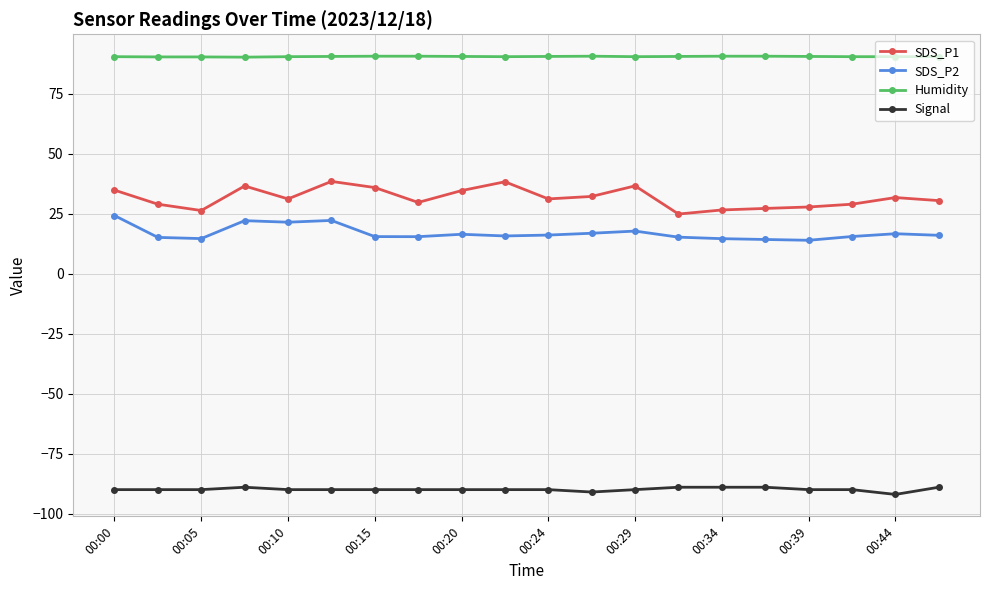

Which series has the largest total across all categories?

Humidity